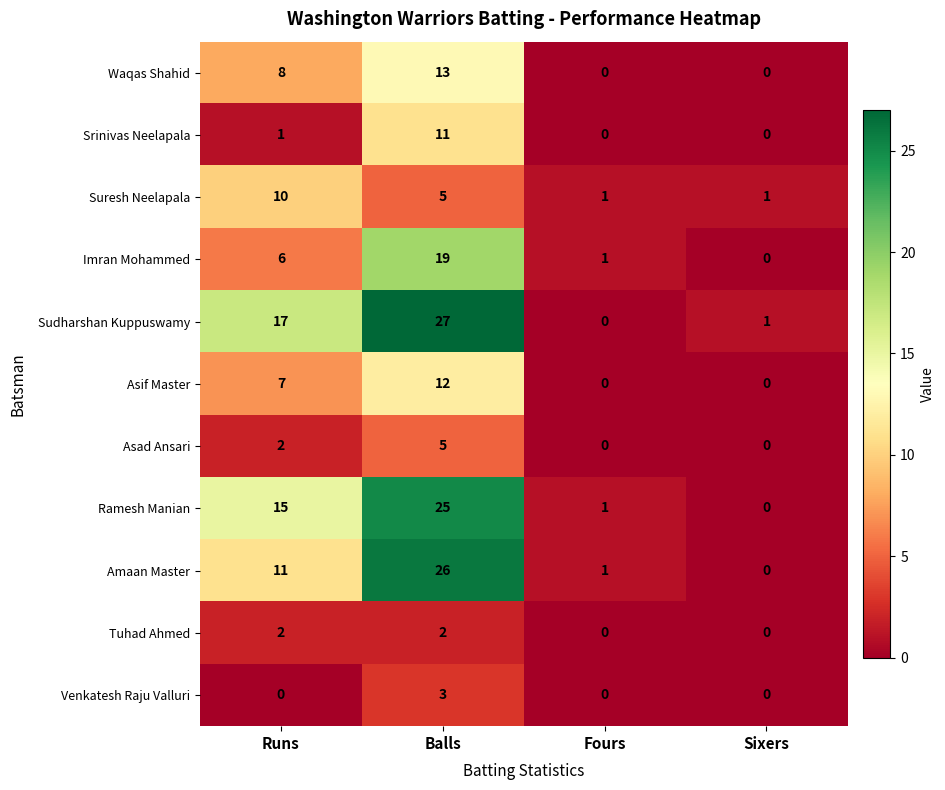

At which label is Asif Master closest to 6?

Runs